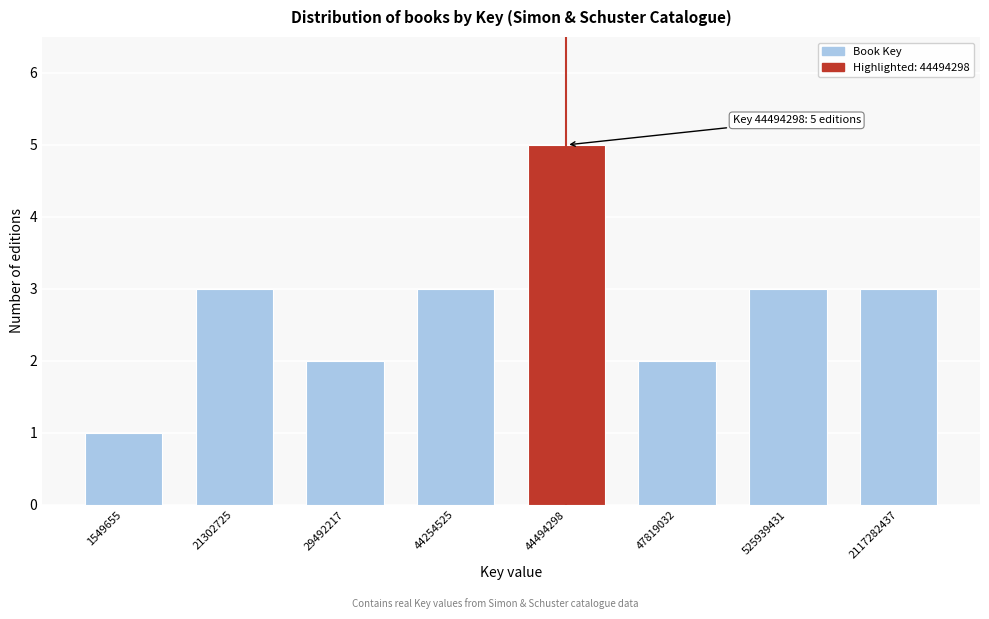

Reading right to left, list all the values displayed in this chart.

3	3	2	5	3	2	3	1